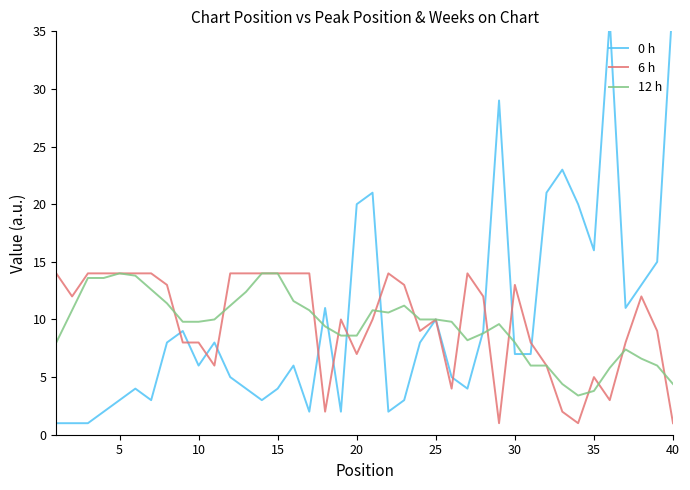

What is the minimum value for 6 h?

1.0